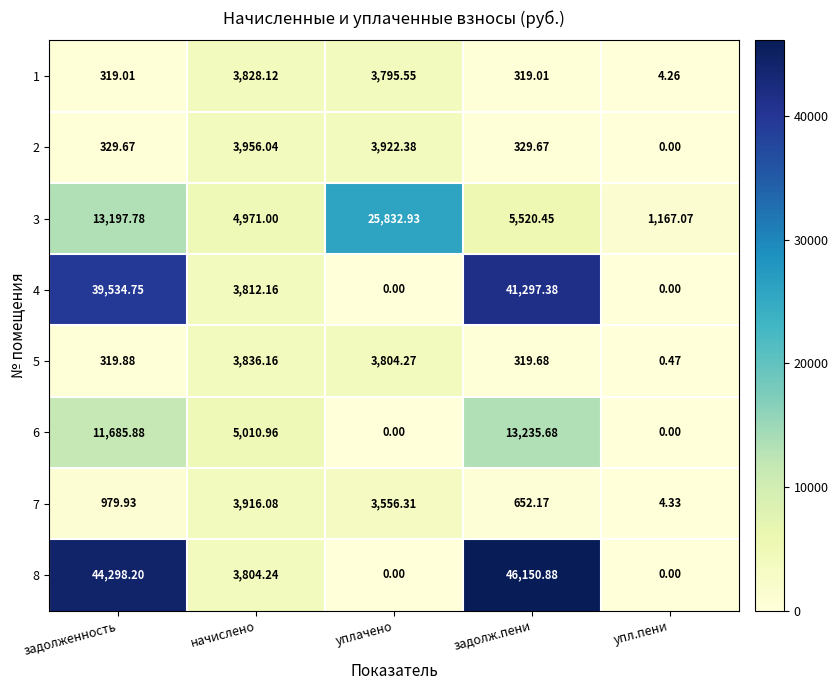

How many distinct data groups are displayed?

8